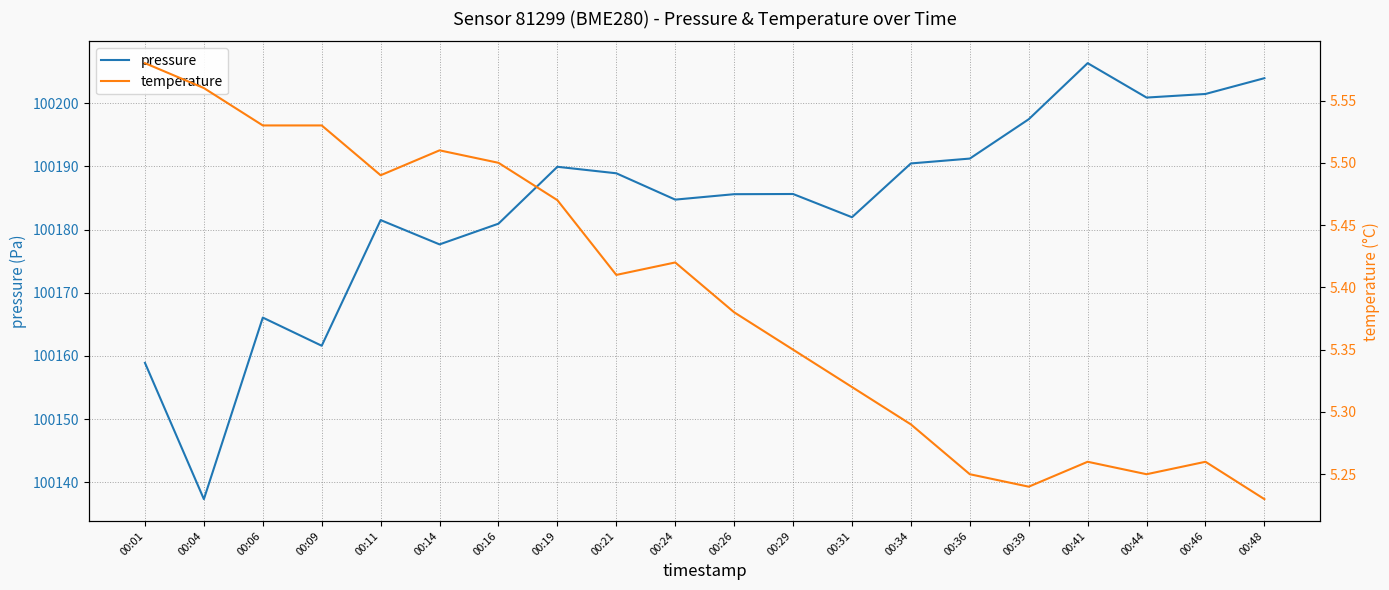

What is the sum of all pressure values?

2003672.8